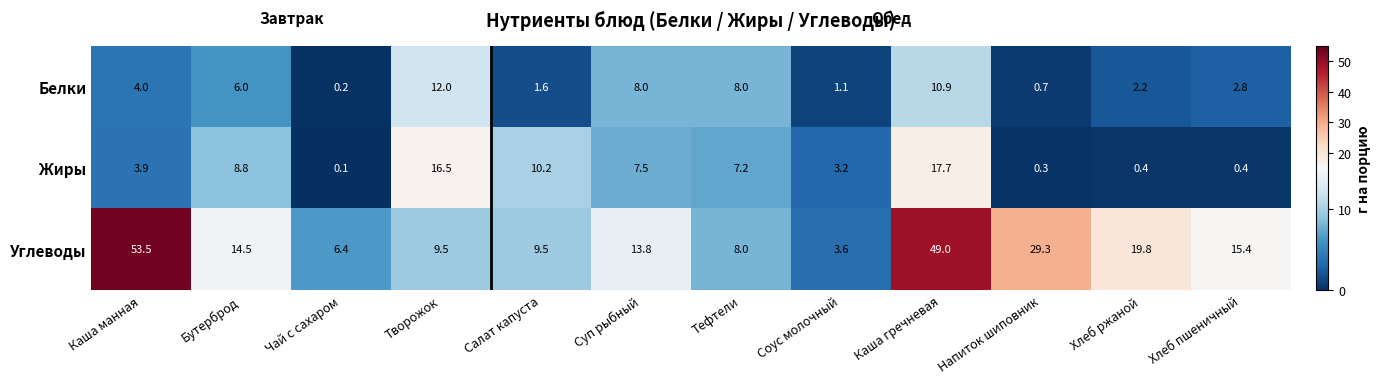

What is the difference between the second highest and second lowest values in the Белки series?

10.2